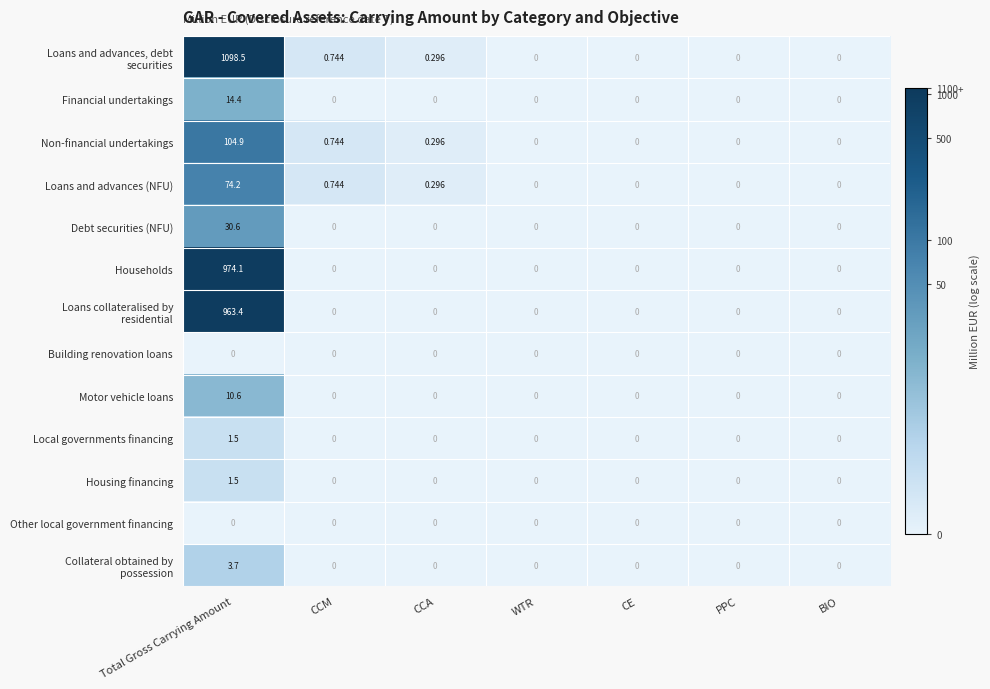

At which label does Financial undertakings reach its peak?

Total Gross Carrying Amount